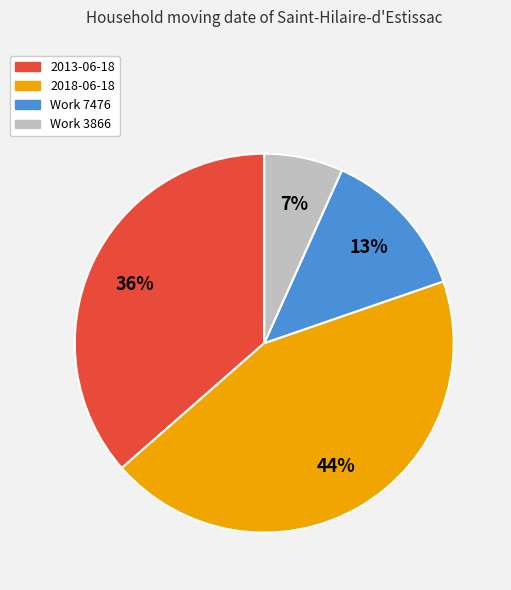

What percentage is the 2013-06-18 slice, to the nearest percent?

36%